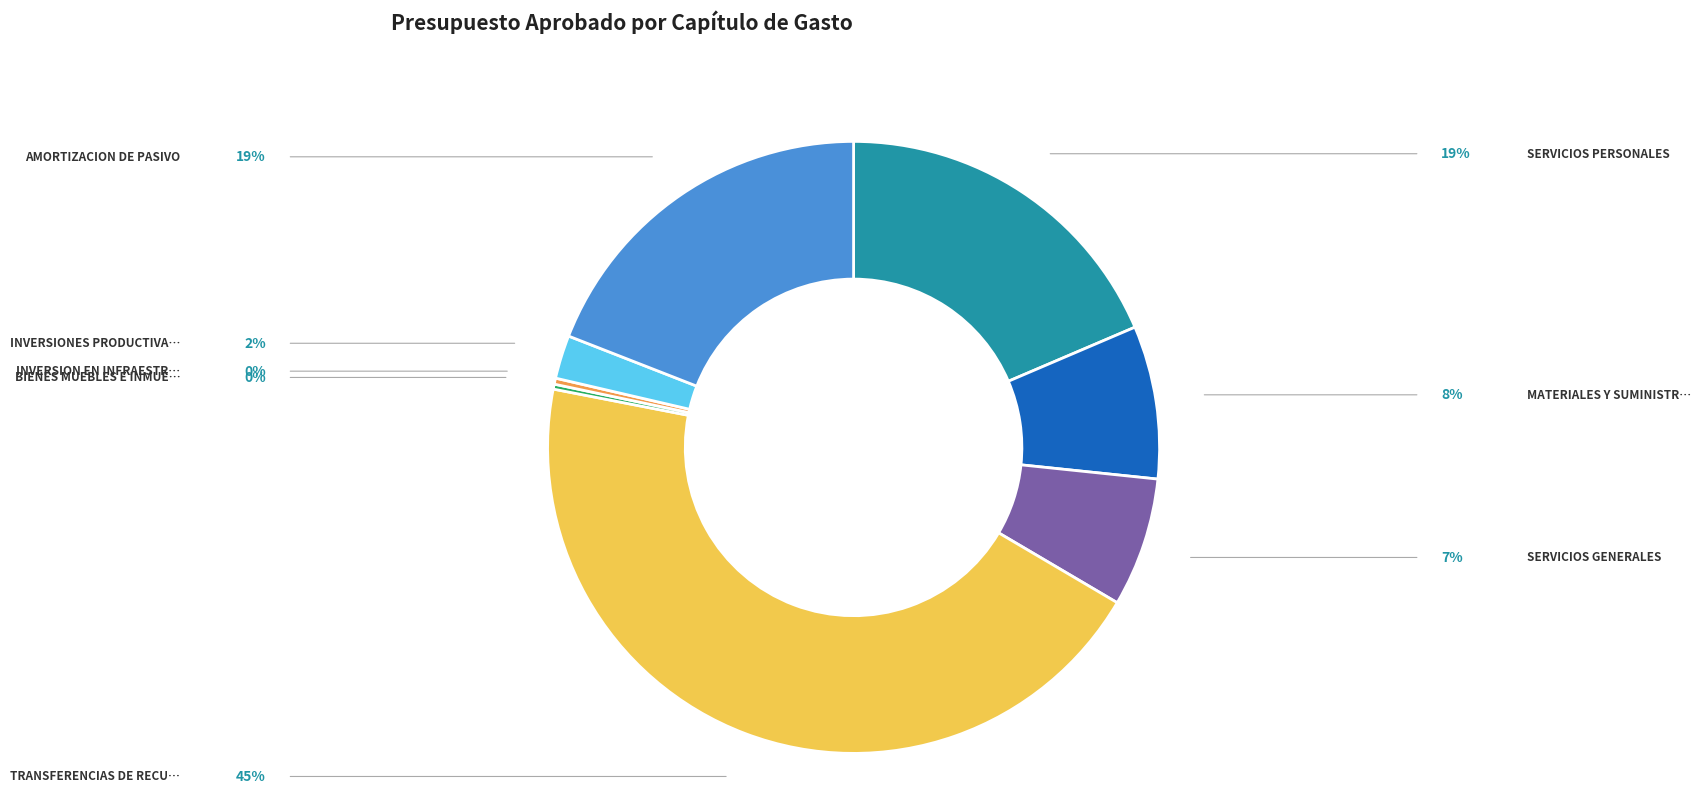

Does any single category account for the majority?

No